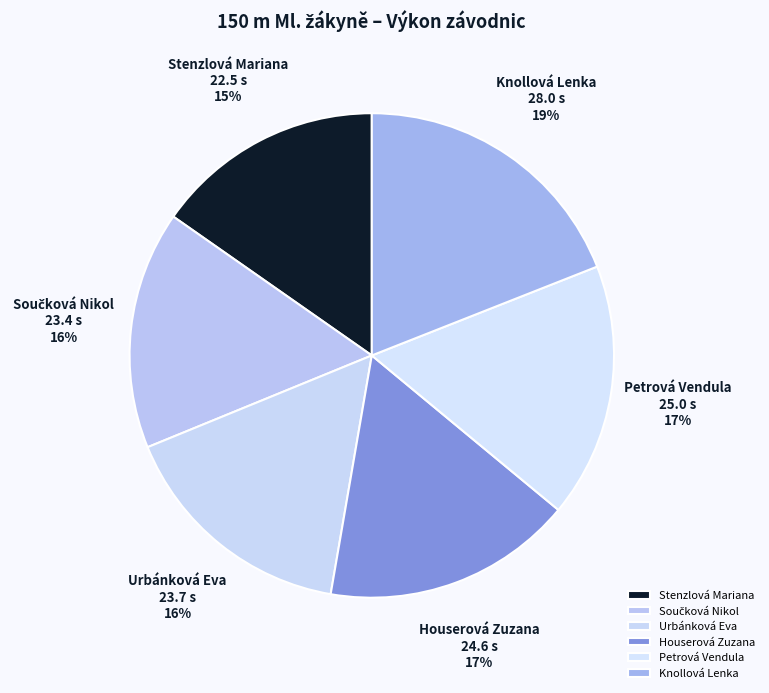

To the nearest percent, what percentage of the pie is Houserová Zuzana?

17%